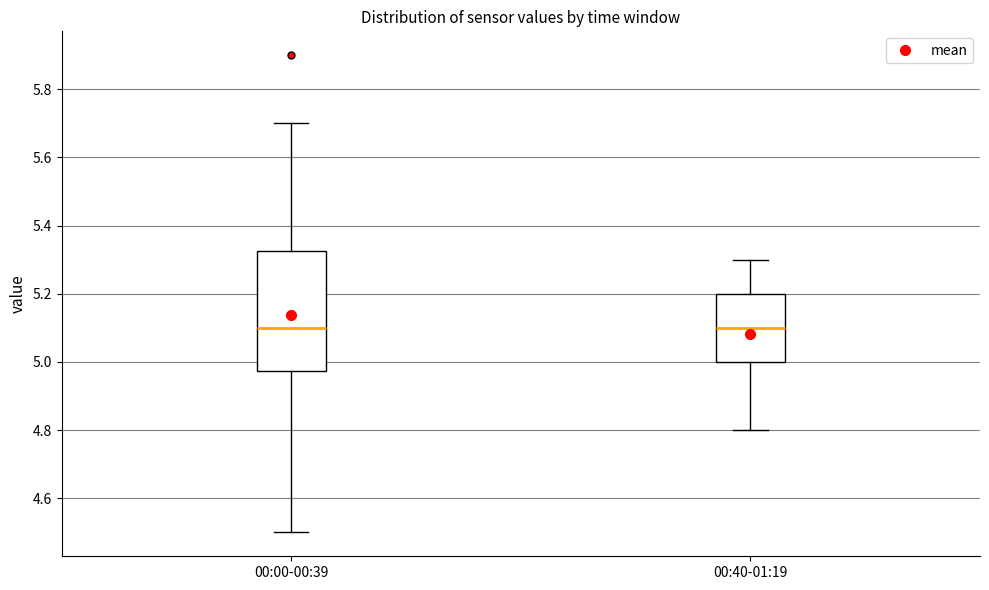

Which box is the tallest, from its lower edge to its upper edge?

00:00-00:39